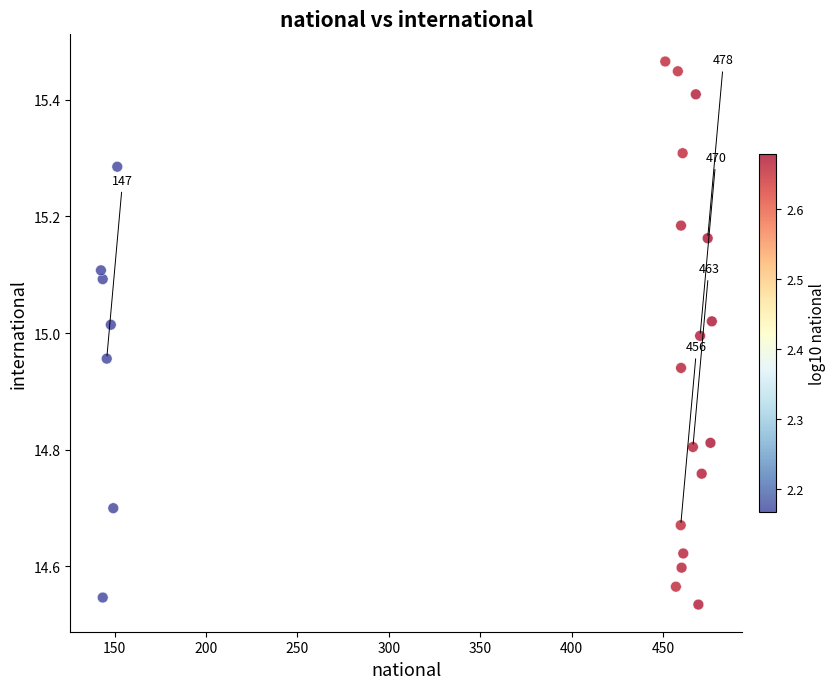

What is the range of X values (max minus min)?

334.1